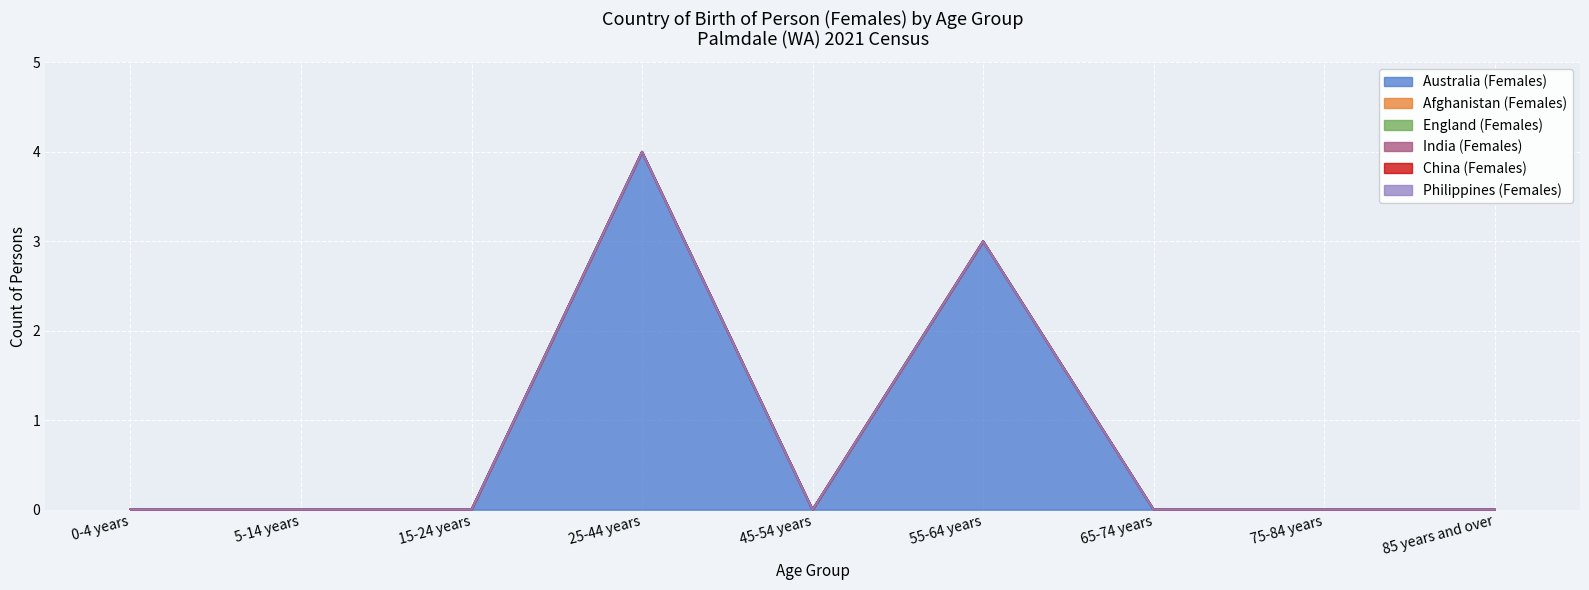

What are all the series names shown in the legend?

Australia (Females), Afghanistan (Females), England (Females), India (Females), China (Females), Philippines (Females)